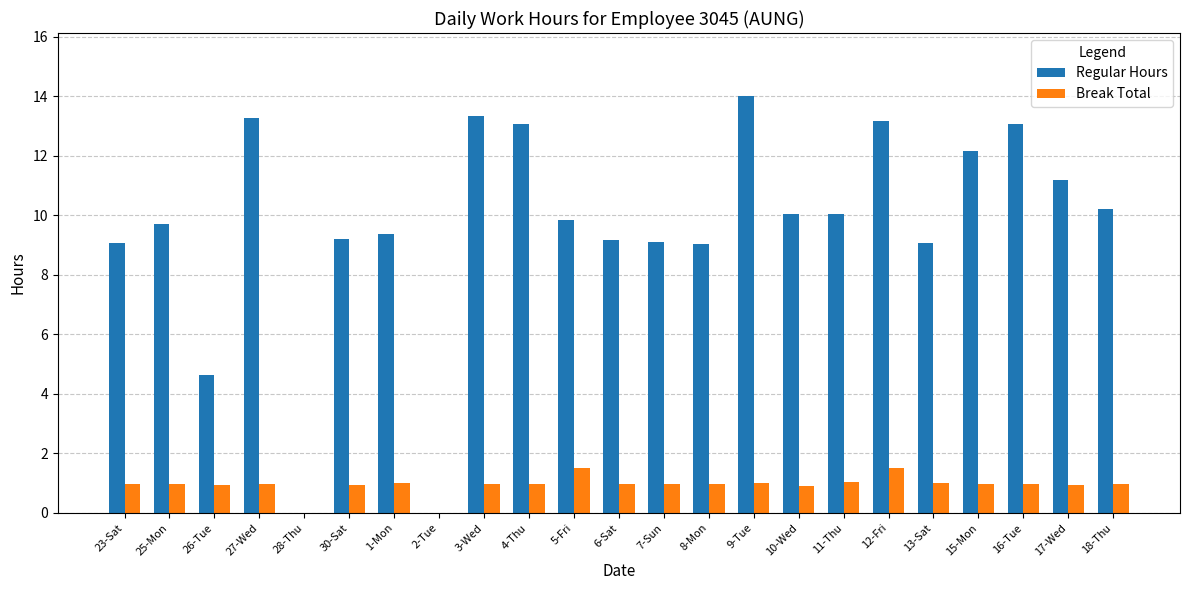

The Regular Hours series shows 9.2 at 6-Sat. True or false?

True